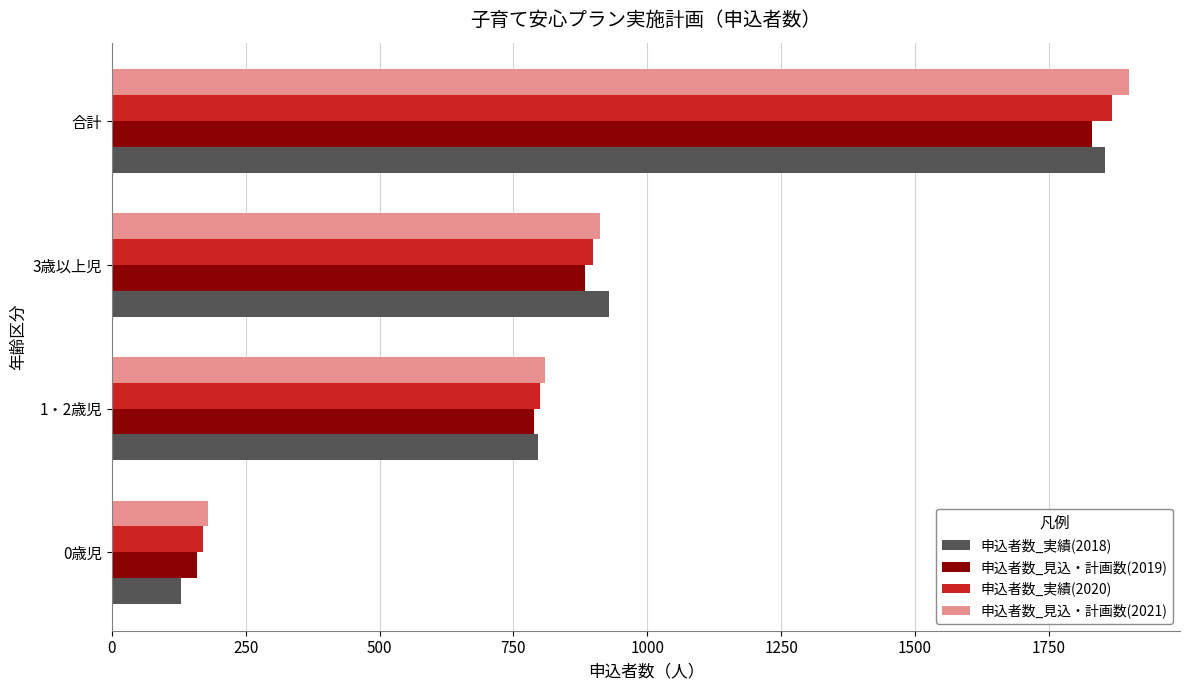

The value of 申込者数_実績(2020) at 1・2歳児 is 800. True or false?

True